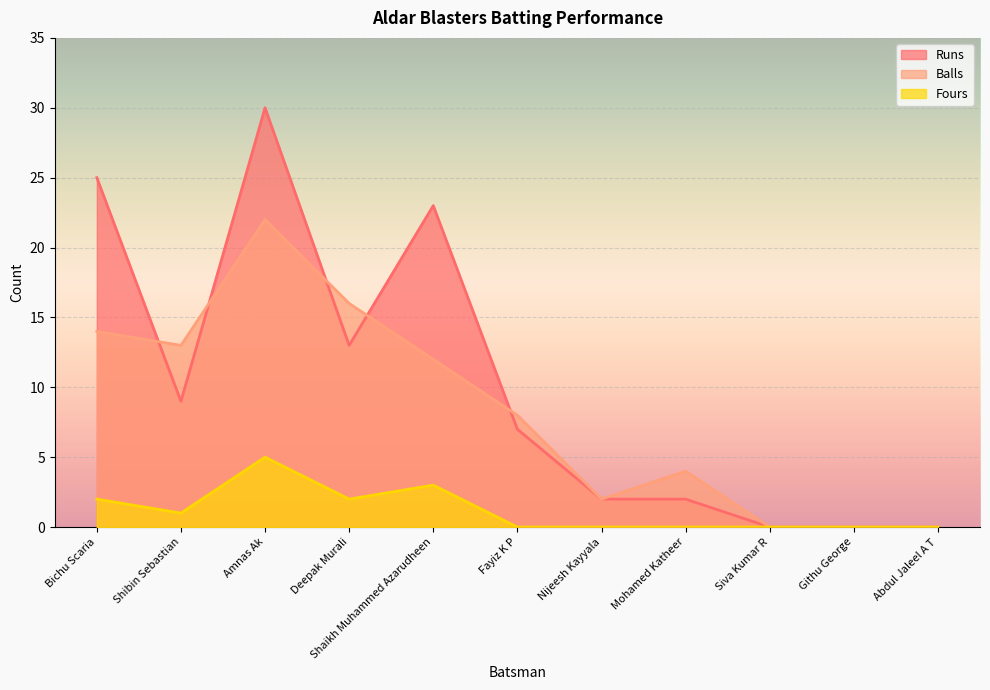

How many lines are shown in the chart?

3